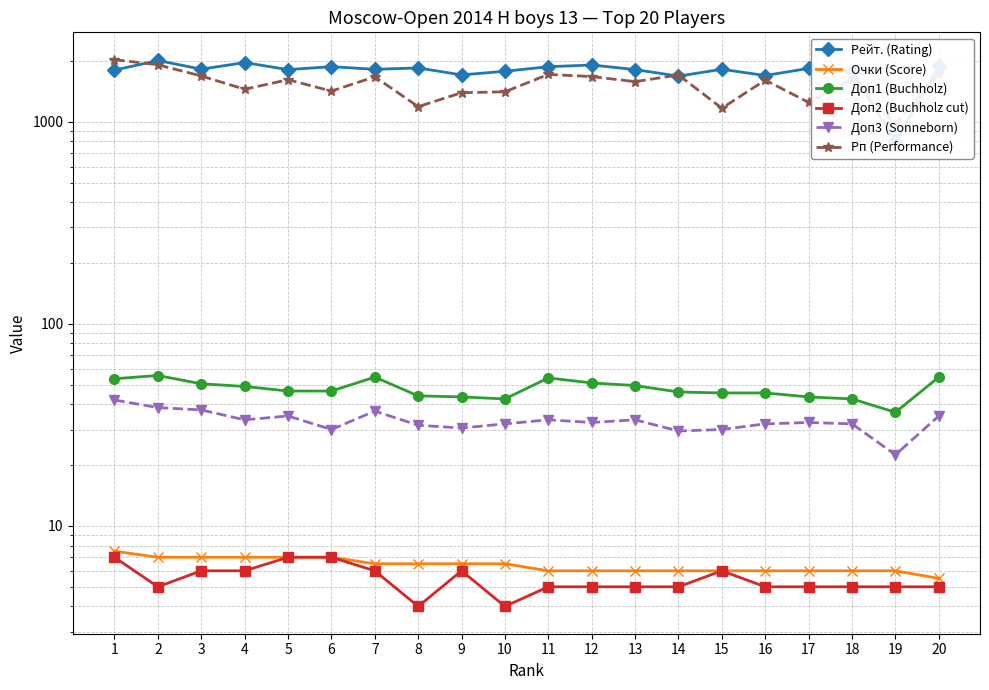

Is the value of Доп1 (Buchholz) at 20 greater than the value of Рп (Performance) at 4?

No